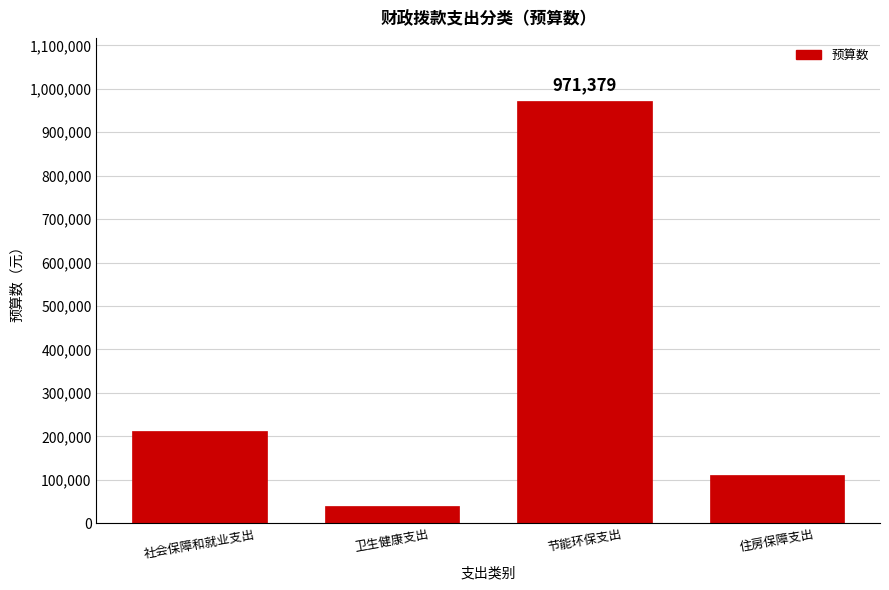

Reading right to left, transcribe all the data shown in this chart.

住房保障支出=110538	节能环保支出=971379	卫生健康支出=39845	社会保障和就业支出=213362